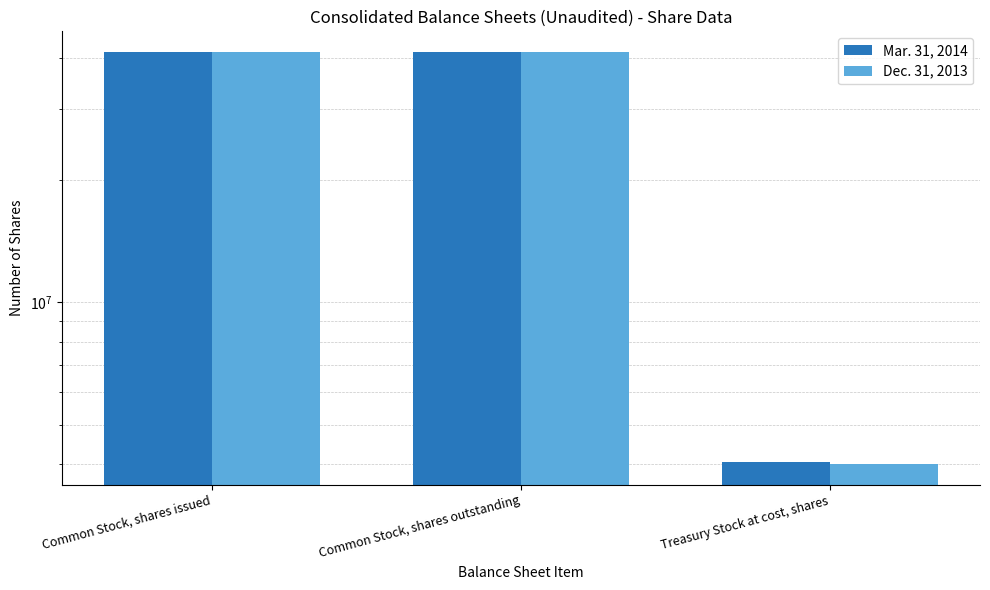

Read the Dec. 31, 2013 value at Common Stock, shares outstanding.

41404000